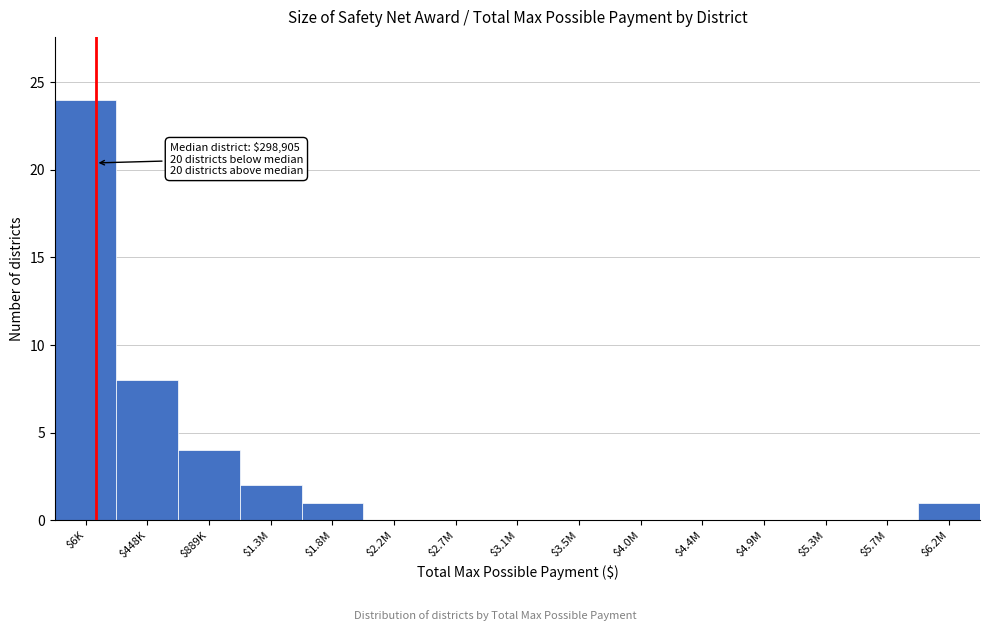

The chart shows a value of 0 at $4.9M. True or false?

True